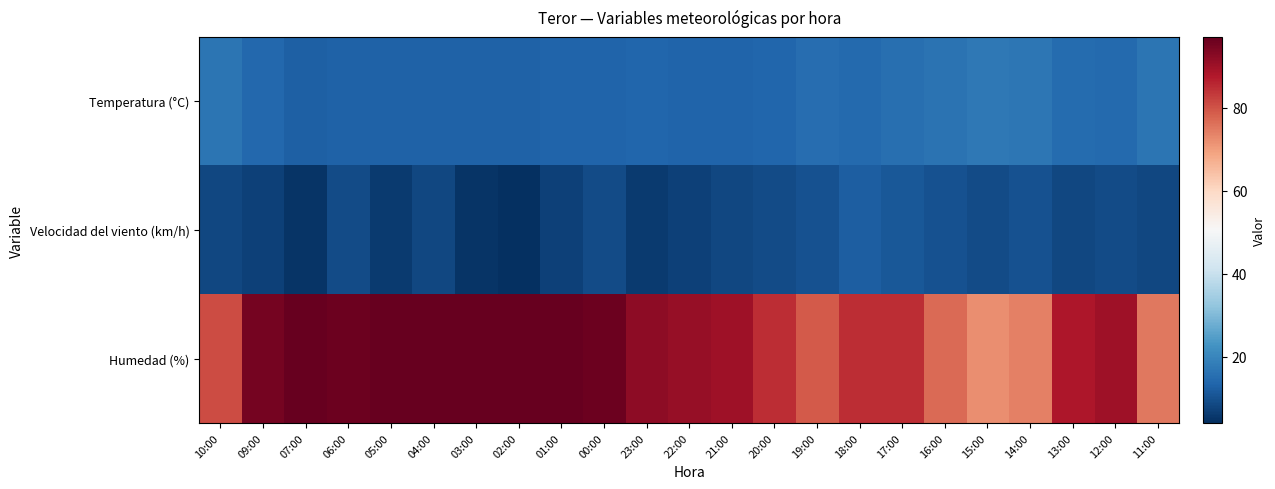

Rank the series by their maximum value, from lowest to highest.

Velocidad del viento (km/h), Temperatura (°C), Humedad (%)